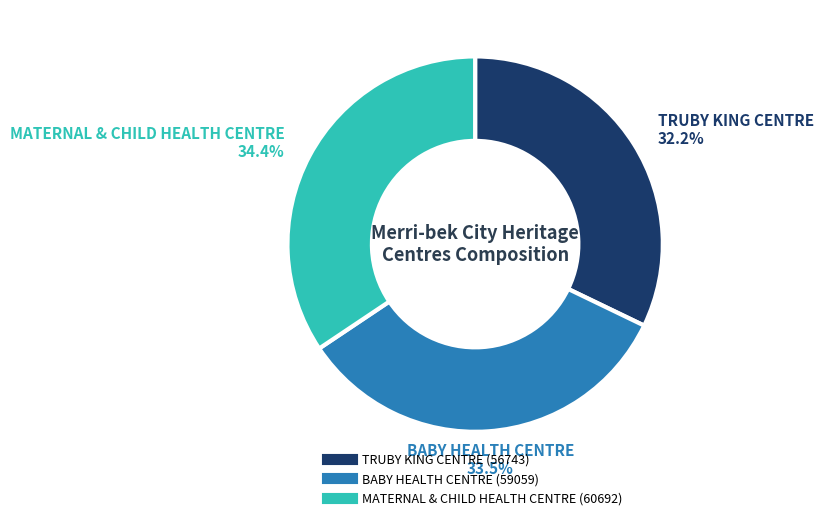

To the nearest percent, what percentage of the pie is MATERNAL & CHILD HEALTH CENTRE?

34%